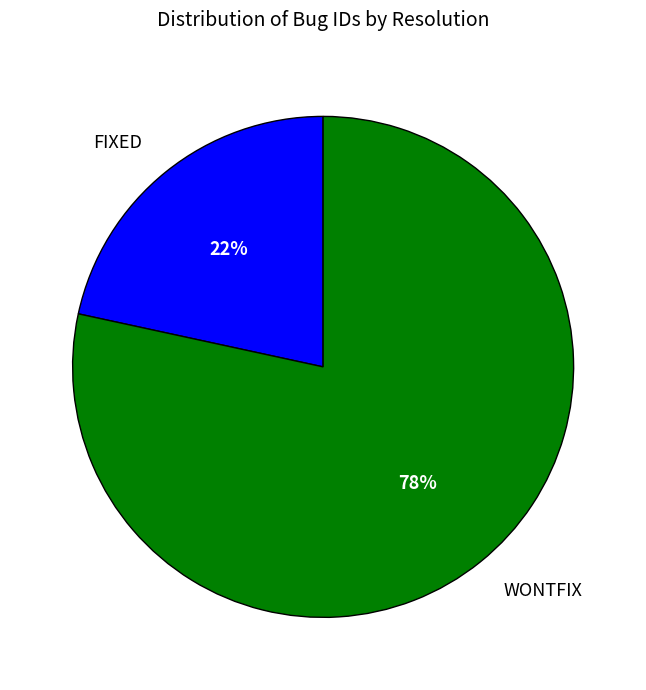

What percentage is the WONTFIX slice, to the nearest percent?

78%